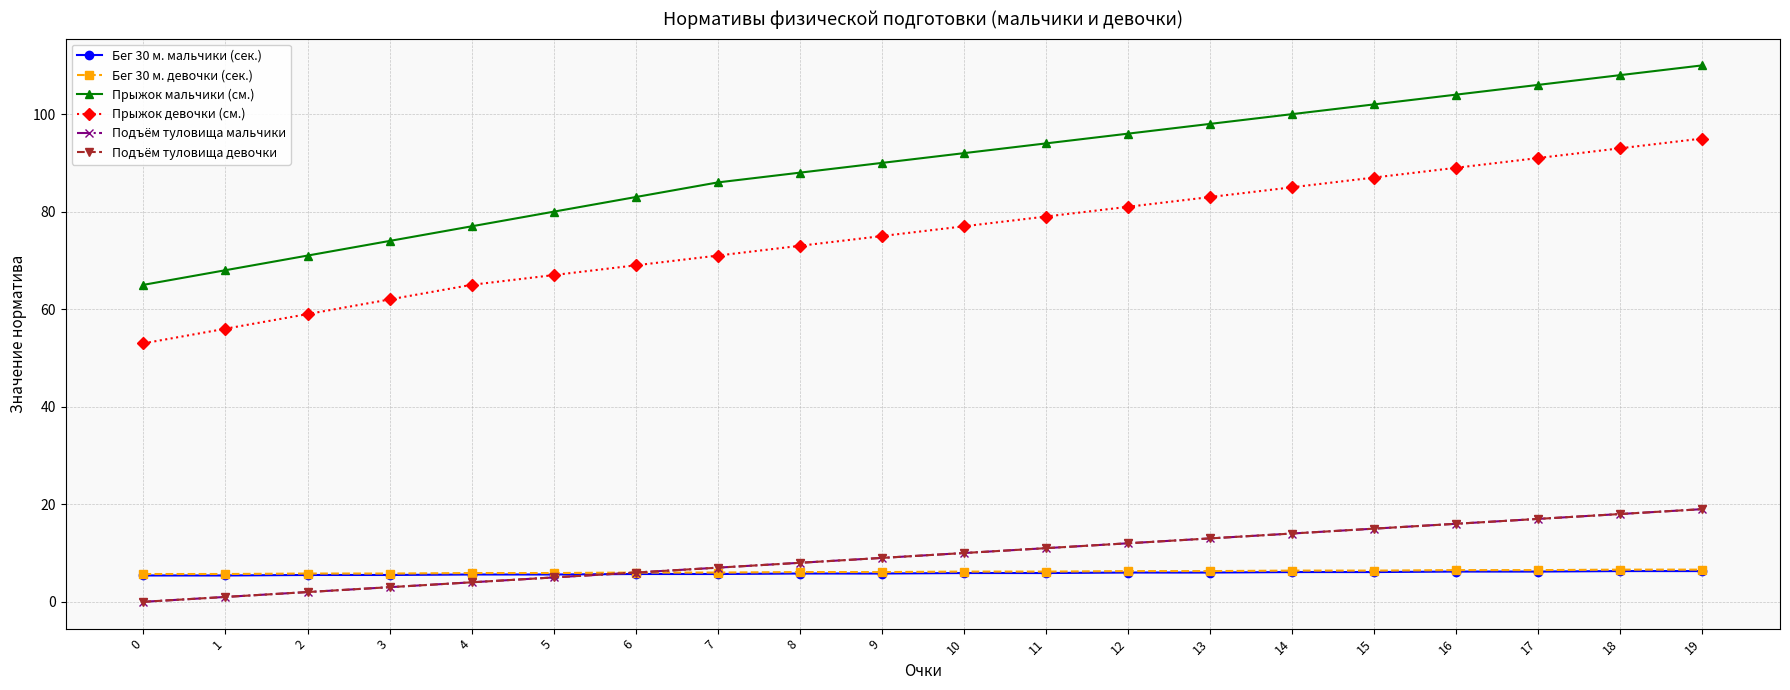

Reading left to right, extract all data points from this chart.

Бег 30 м. мальчики (сек.): 0=5.4	1=5.4	2=5.5	3=5.5	4=5.6	5=5.6	6=5.7	7=5.7	8=5.8	9=5.8	10=5.9	11=5.9	12=6.0	13=6.0	14=6.1	15=6.1	16=6.2	17=6.2	18=6.3	19=6.3
Бег 30 м. девочки (сек.): 0=5.7	1=5.7	2=5.8	3=5.8	4=5.9	5=5.9	6=6.0	7=6.0	8=6.1	9=6.1	10=6.2	11=6.2	12=6.3	13=6.3	14=6.4	15=6.4	16=6.5	17=6.5	18=6.6	19=6.6
Прыжок мальчики (см.): 0=65.0	1=68.0	2=71.0	3=74.0	4=77.0	5=80.0	6=83.0	7=86.0	8=88.0	9=90.0	10=92.0	11=94.0	12=96.0	13=98.0	14=100.0	15=102.0	16=104.0	17=106.0	18=108.0	19=110.0
Прыжок девочки (см.): 0=53.0	1=56.0	2=59.0	3=62.0	4=65.0	5=67.0	6=69.0	7=71.0	8=73.0	9=75.0	10=77.0	11=79.0	12=81.0	13=83.0	14=85.0	15=87.0	16=89.0	17=91.0	18=93.0	19=95.0
Подъём туловища мальчики: 0=0.0	1=1.0	2=2.0	3=3.0	4=4.0	5=5.0	6=6.0	7=7.0	8=8.0	9=9.0	10=10.0	11=11.0	12=12.0	13=13.0	14=14.0	15=15.0	16=16.0	17=17.0	18=18.0	19=19.0
Подъём туловища девочки: 0=0.0	1=1.0	2=2.0	3=3.0	4=4.0	5=5.0	6=6.0	7=7.0	8=8.0	9=9.0	10=10.0	11=11.0	12=12.0	13=13.0	14=14.0	15=15.0	16=16.0	17=17.0	18=18.0	19=19.0